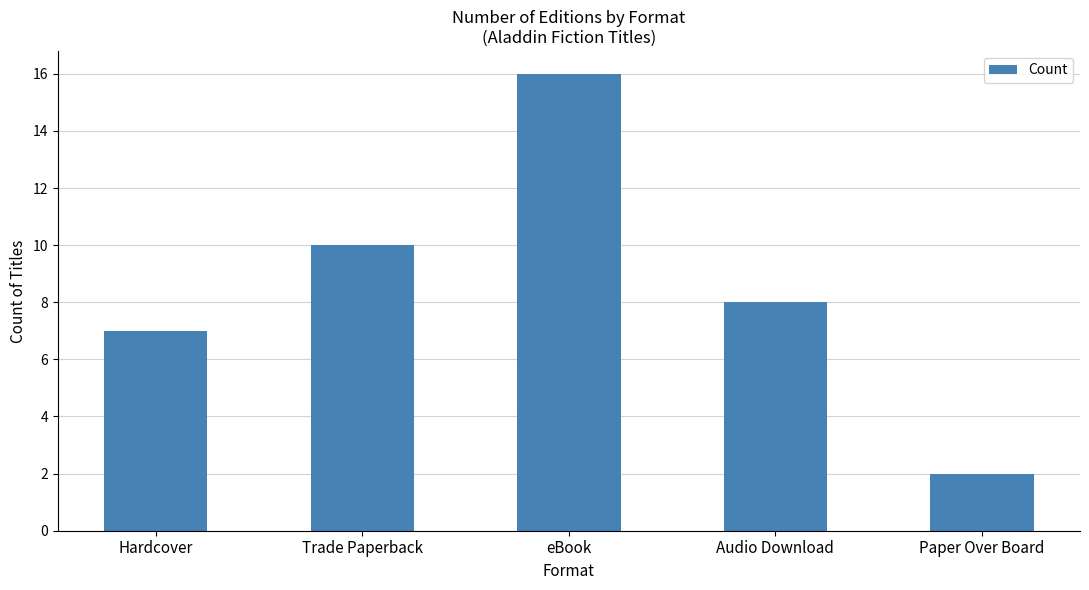

Is it true that the value at Hardcover is 3?

False